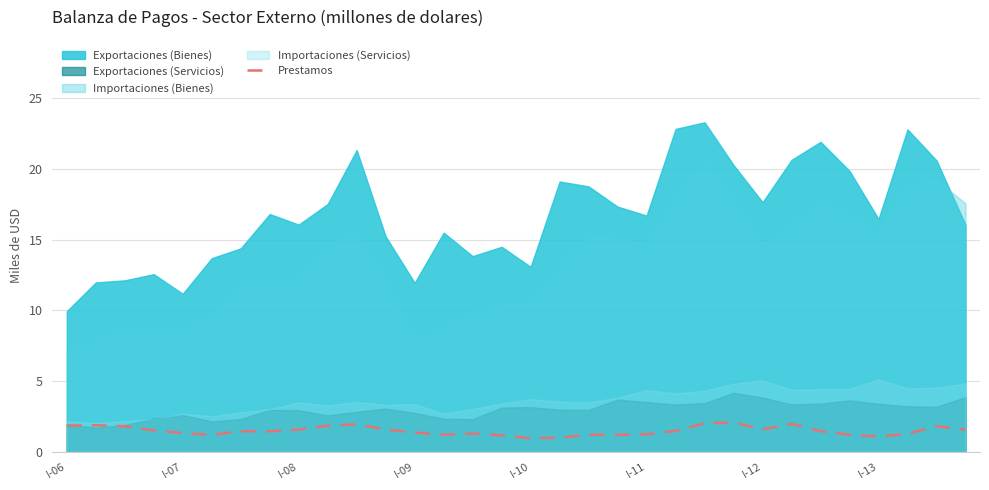

What is the maximum value for Prestamos?

2.1